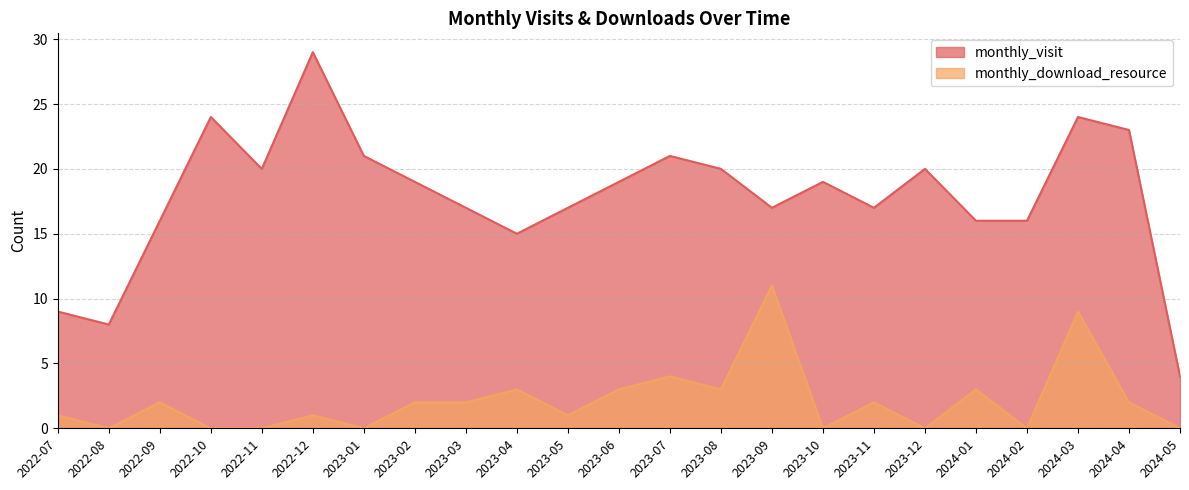

Rank the series by their average value, from highest to lowest.

monthly_visit, monthly_download_resource